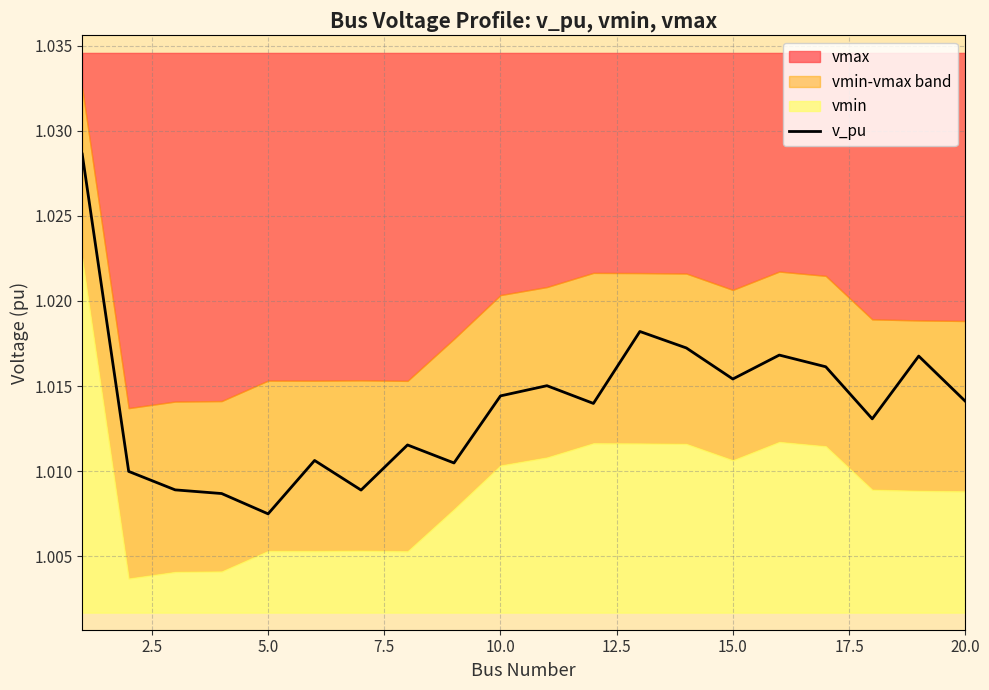

True or false: there are more than 0 points higher than both neighbors.

True